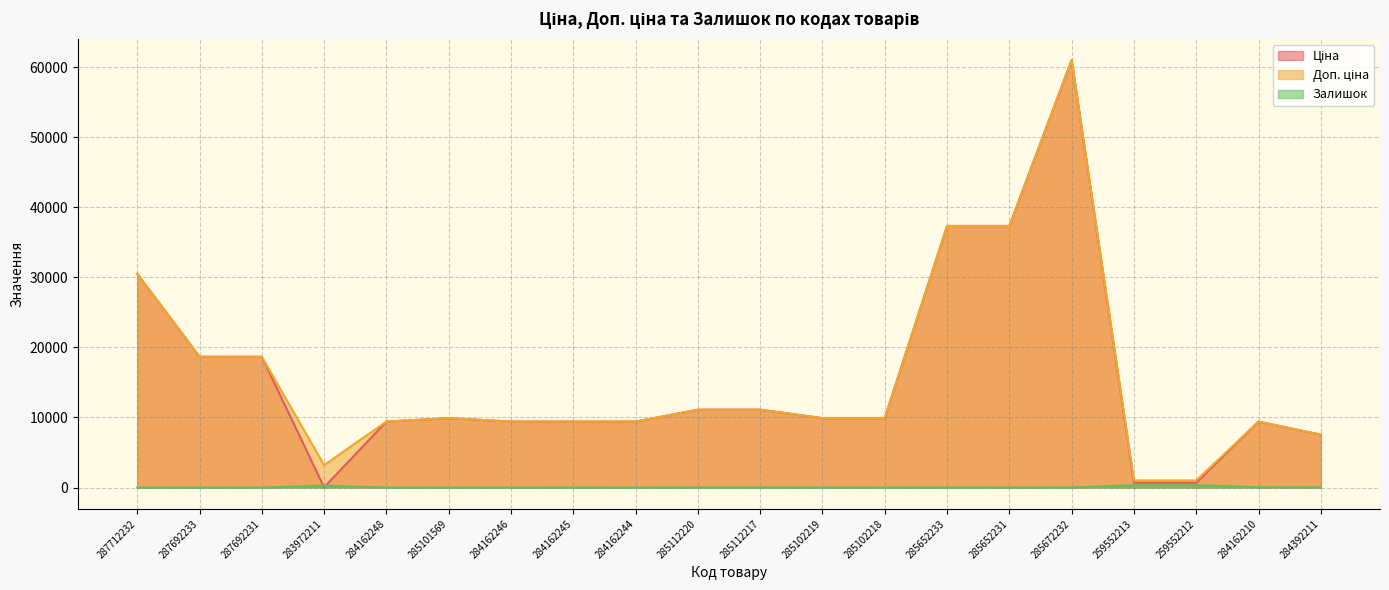

Reading left to right, what are all the values shown in this chart?

Ціна: 30512.3	18671.5	18671.5	32.0	9416.9	9908.5	9416.9	9416.9	9416.9	11113.6	11113.6	9908.5	9908.5	37343.0	37343.0	61024.7	689.1	689.1	9416.9	7545.9
Доп. ціна: 30512.3	18671.5	18671.5	3205.0	9416.9	9908.5	9416.9	9416.9	9416.9	11113.6	11113.6	9908.5	9908.5	37343.0	37343.0	61024.7	1017.8	1017.8	9416.9	7545.9
Залишок: 0.0	0.0	0.0	264.0	0.0	0.0	0.0	7.0	1.0	17.0	17.0	7.0	3.0	12.0	22.0	15.0	330.0	333.0	48.0	39.0